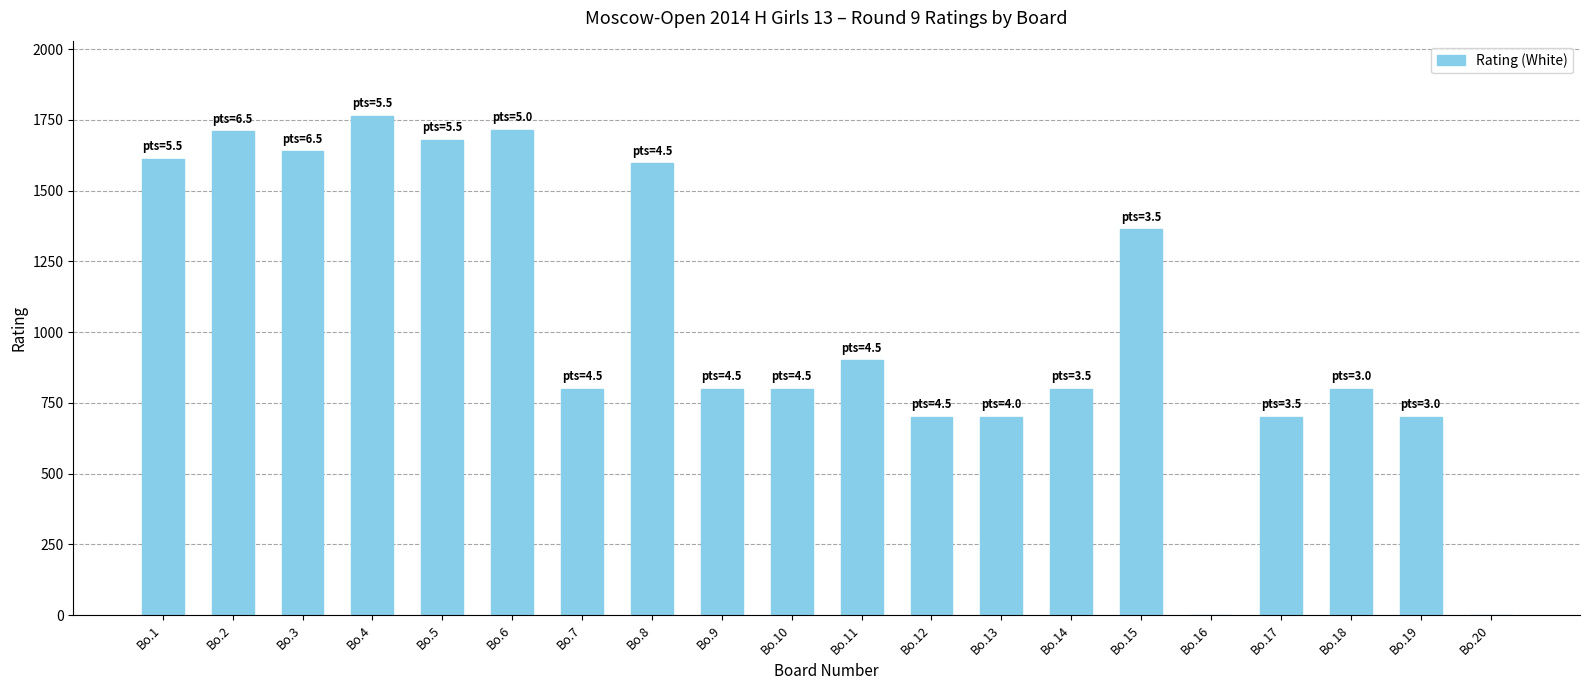

What is the sum of all values?

20779